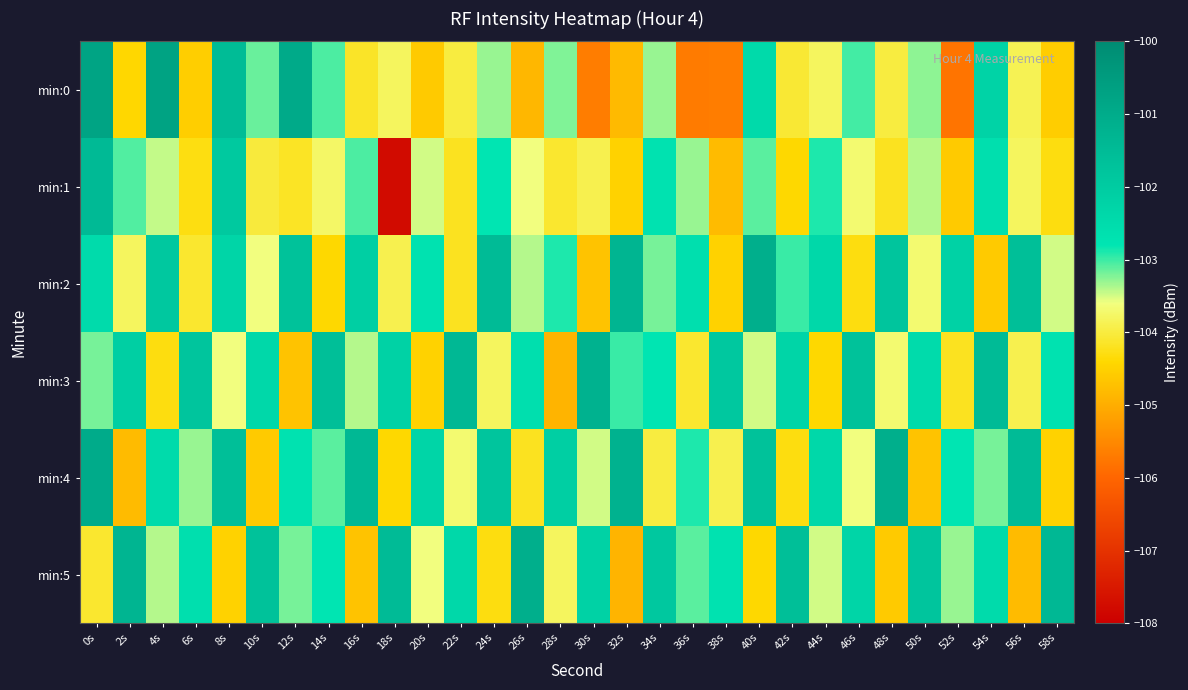

Reading left to right, what are all the values shown in this chart?

min:0: 0s=-100.8	2s=-104.4	4s=-100.7	6s=-104.5	8s=-101.5	10s=-103.1	12s=-101.0	14s=-103.0	16s=-104.1	18s=-103.8	20s=-104.6	22s=-104.0	24s=-103.3	26s=-104.9	28s=-103.2	30s=-105.7	32s=-104.8	34s=-103.3	36s=-105.7	38s=-105.7	40s=-102.4	42s=-104.1	44s=-103.8	46s=-103.0	48s=-104.0	50s=-103.3	52s=-105.8	54s=-102.2	56s=-103.9	58s=-104.6
min:1: 0s=-101.4	2s=-103.1	4s=-103.4	6s=-104.3	8s=-101.9	10s=-104.0	12s=-104.2	14s=-103.8	16s=-103.1	18s=-107.8	20s=-103.5	22s=-104.2	24s=-102.8	26s=-103.6	28s=-104.1	30s=-103.9	32s=-104.5	34s=-102.7	36s=-103.3	38s=-104.8	40s=-103.1	42s=-104.4	44s=-102.9	46s=-103.7	48s=-104.2	50s=-103.4	52s=-104.6	54s=-102.6	56s=-103.8	58s=-104.3
min:2: 0s=-102.5	2s=-103.8	4s=-101.9	6s=-104.1	8s=-102.3	10s=-103.6	12s=-101.7	14s=-104.4	16s=-102.1	18s=-103.9	20s=-102.7	22s=-104.2	24s=-101.5	26s=-103.4	28s=-102.9	30s=-104.7	32s=-101.3	34s=-103.2	36s=-102.6	38s=-104.5	40s=-101.1	42s=-103.0	44s=-102.4	46s=-104.3	48s=-101.8	50s=-103.7	52s=-102.2	54s=-104.6	56s=-101.6	58s=-103.5
min:3: 0s=-103.2	2s=-102.1	4s=-104.3	6s=-101.8	8s=-103.6	10s=-102.4	12s=-104.7	14s=-101.6	16s=-103.4	18s=-102.2	20s=-104.5	22s=-101.4	24s=-103.8	26s=-102.6	28s=-104.9	30s=-101.2	32s=-103.0	34s=-102.8	36s=-104.1	38s=-101.9	40s=-103.5	42s=-102.3	44s=-104.4	46s=-101.7	48s=-103.7	50s=-102.5	52s=-104.2	54s=-101.5	56s=-103.9	58s=-102.7
min:4: 0s=-101.0	2s=-104.8	4s=-102.5	6s=-103.3	8s=-101.6	10s=-104.6	12s=-102.7	14s=-103.1	16s=-101.4	18s=-104.4	20s=-102.3	22s=-103.7	24s=-101.8	26s=-104.2	28s=-102.1	30s=-103.5	32s=-101.2	34s=-104.0	36s=-102.9	38s=-103.9	40s=-101.7	42s=-104.3	44s=-102.4	46s=-103.6	48s=-101.1	50s=-104.7	52s=-102.8	54s=-103.2	56s=-101.5	58s=-104.5
min:5: 0s=-104.1	2s=-101.3	4s=-103.4	6s=-102.6	8s=-104.5	10s=-101.7	12s=-103.2	14s=-102.8	16s=-104.7	18s=-101.5	20s=-103.6	22s=-102.4	24s=-104.3	26s=-101.1	28s=-103.8	30s=-102.2	32s=-104.9	34s=-101.9	36s=-103.1	38s=-102.7	40s=-104.4	42s=-101.6	44s=-103.5	46s=-102.3	48s=-104.6	50s=-101.8	52s=-103.3	54s=-102.5	56s=-104.8	58s=-101.4